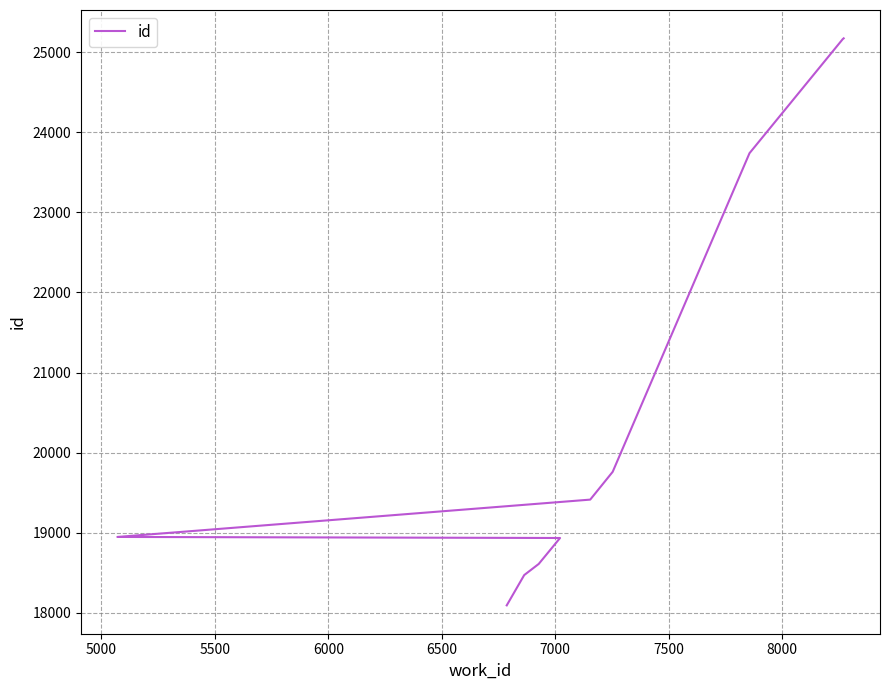

Reading left to right, transcribe all the data shown in this chart.

18094	18472	18611	18935	18948	19414	19761	23738	25162	25171